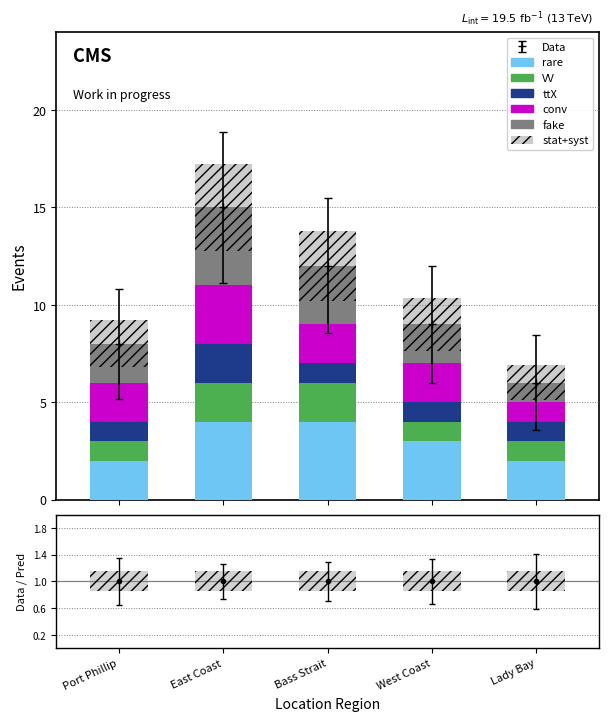

Rank the series by their maximum value, from lowest to highest.

VV, ttX, conv, rare, fake